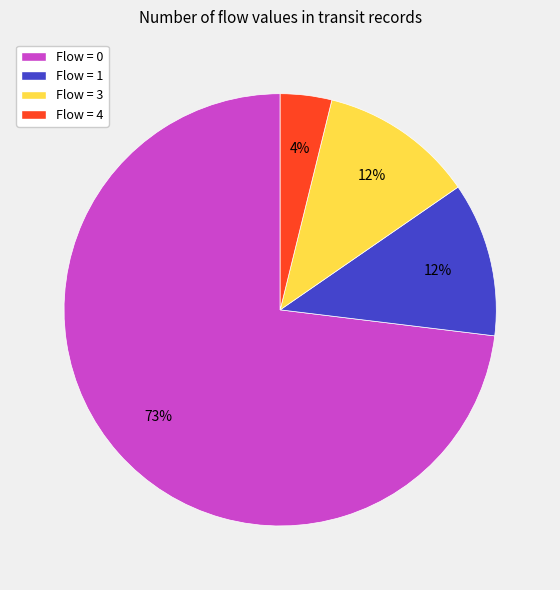

Does any single category account for the majority?

Yes